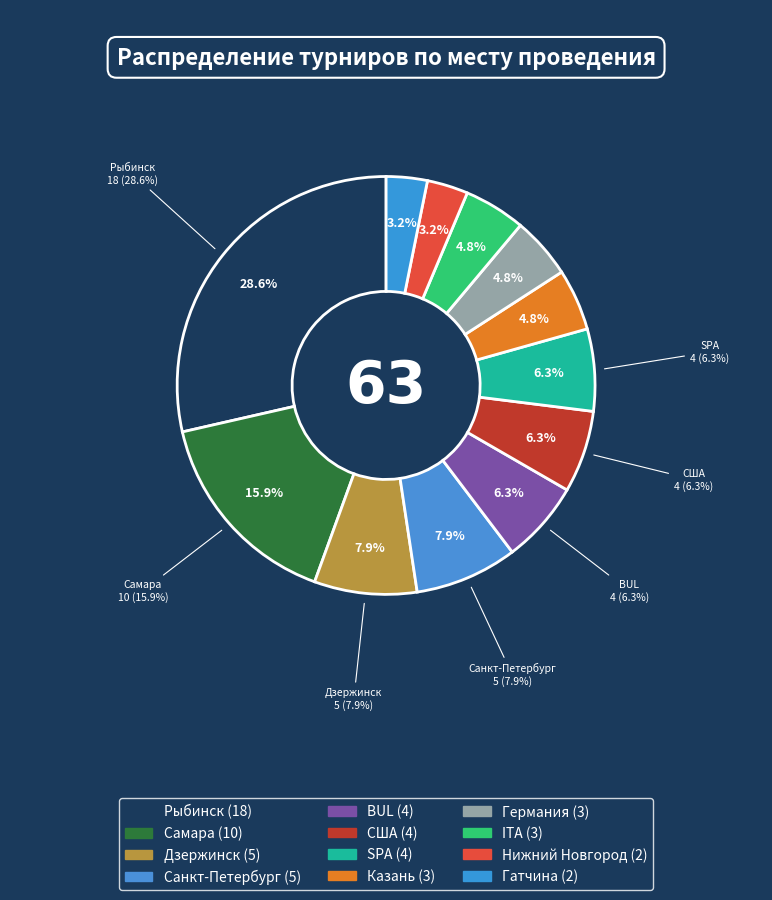

Which slice is the smallest?

Нижний Новгород